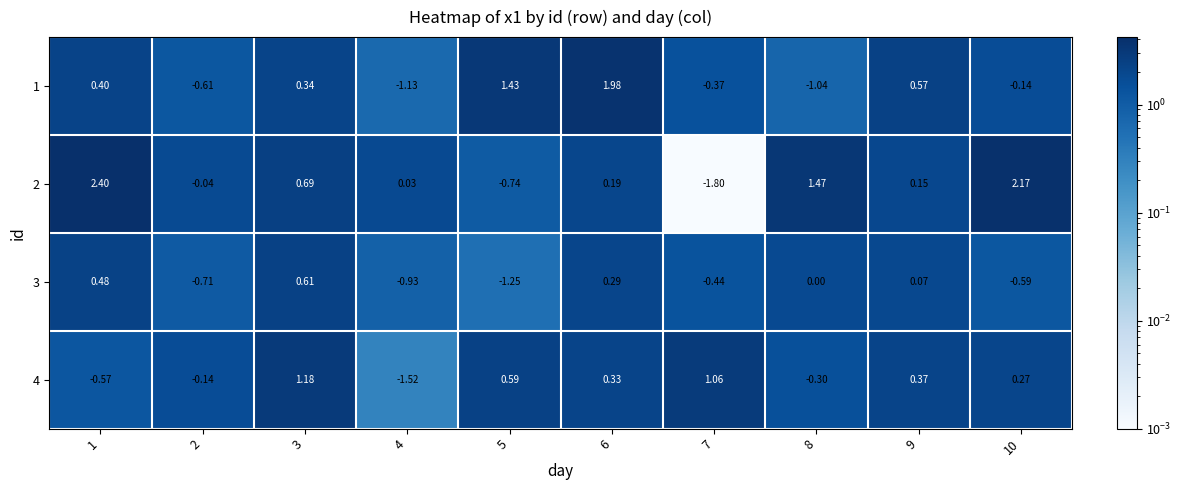

Is the value of 1 at 2 greater than the value of 4 at 4?

Yes